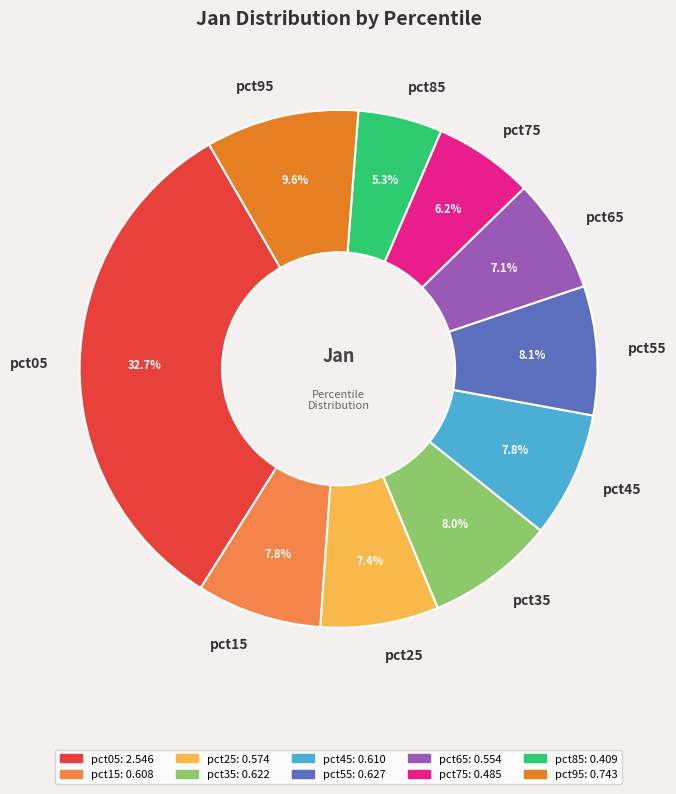

What is the total percentage of pct85 and pct05?

38.0%